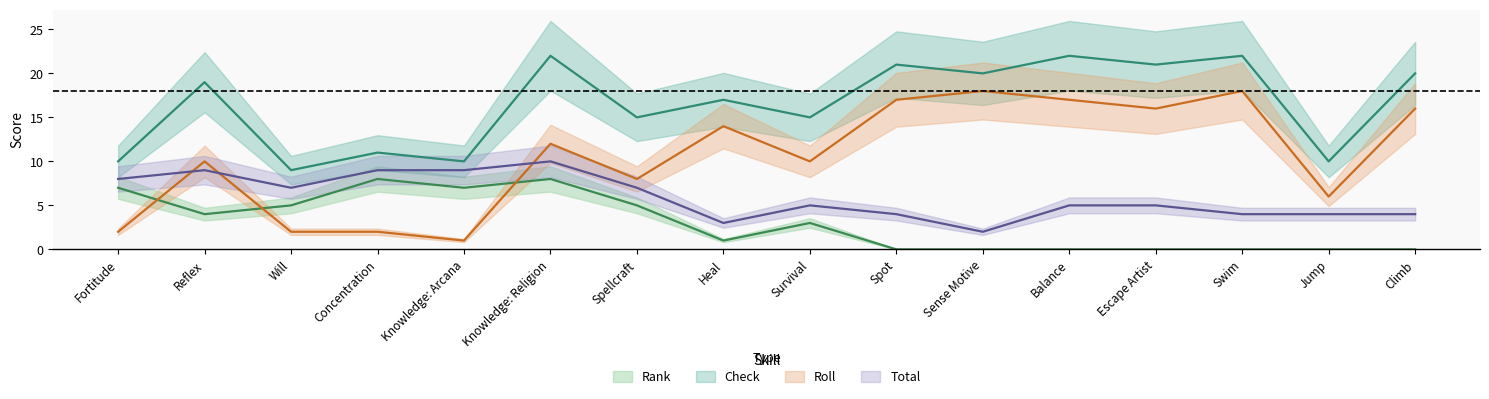

How many data points in Rank are above 3?

7